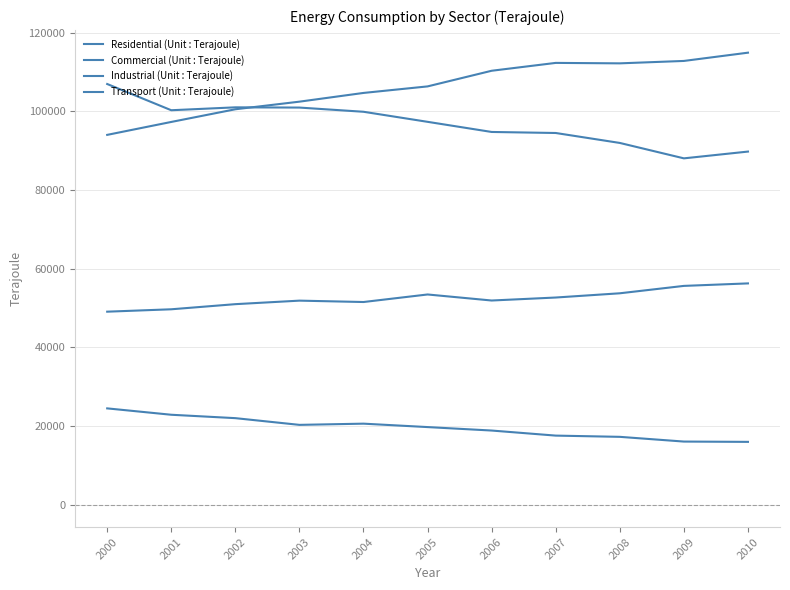

What is the difference between the Industrial (Unit : Terajoule) values at 2009 and 2006?

2805